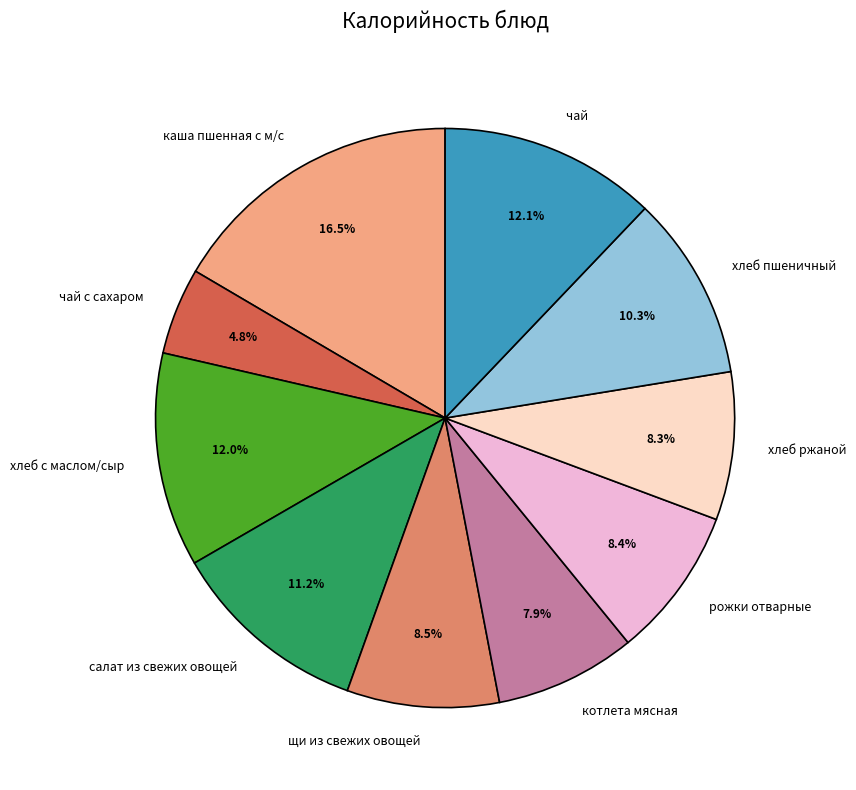

The каша пшенная с м/с slice represents 27% of the pie. True or false?

False